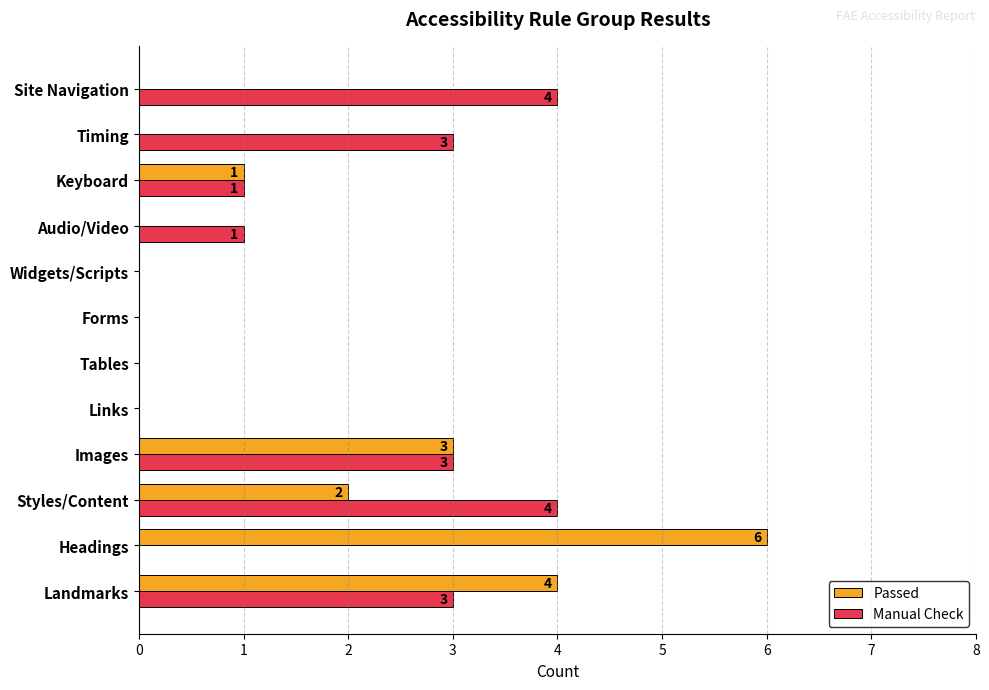

What is the sum of the Passed values at Links and Images?

3